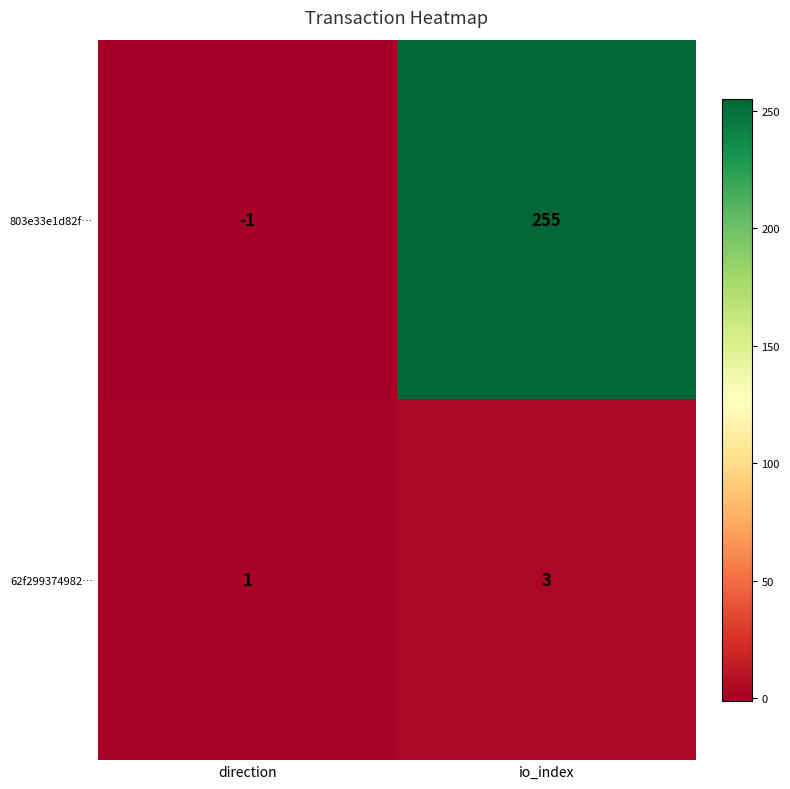

Which series changed the most between direction and io_index?

803e33e1d82f…